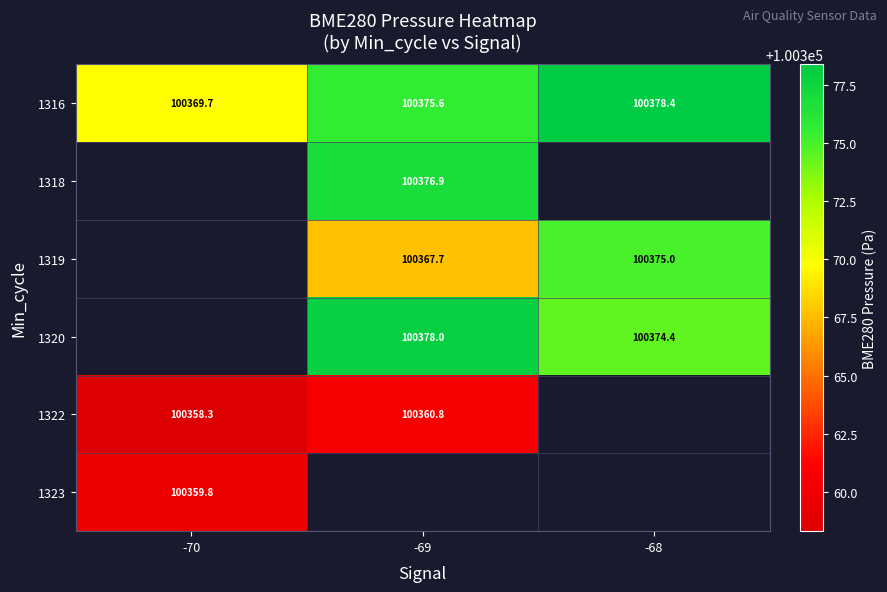

Rank the categories by 1316 value from lowest to highest.

-70, -69, -68